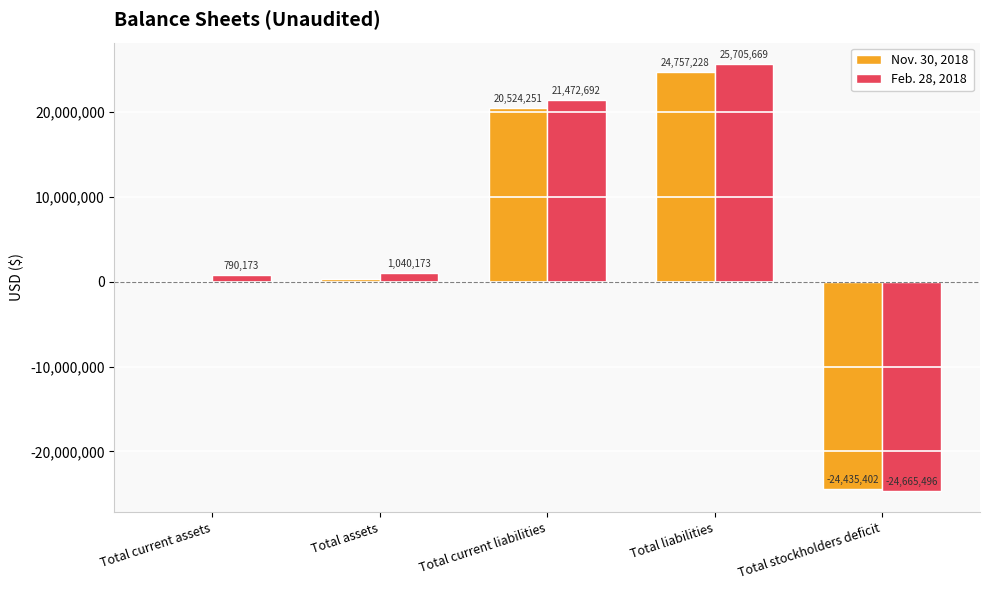

Count the number of categories in the chart.

5